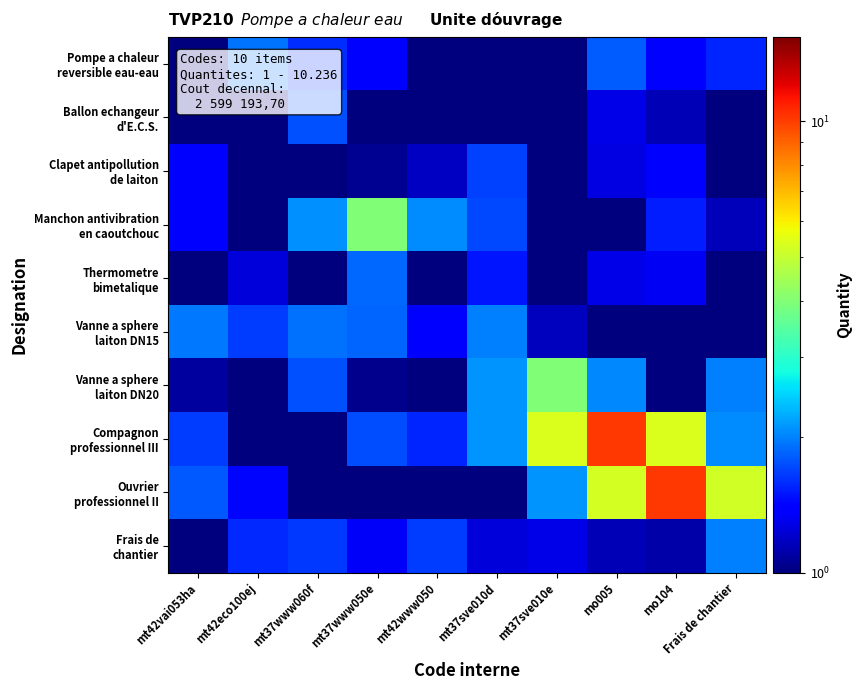

Which series has the largest total across all categories?

Compagnon professionnel III